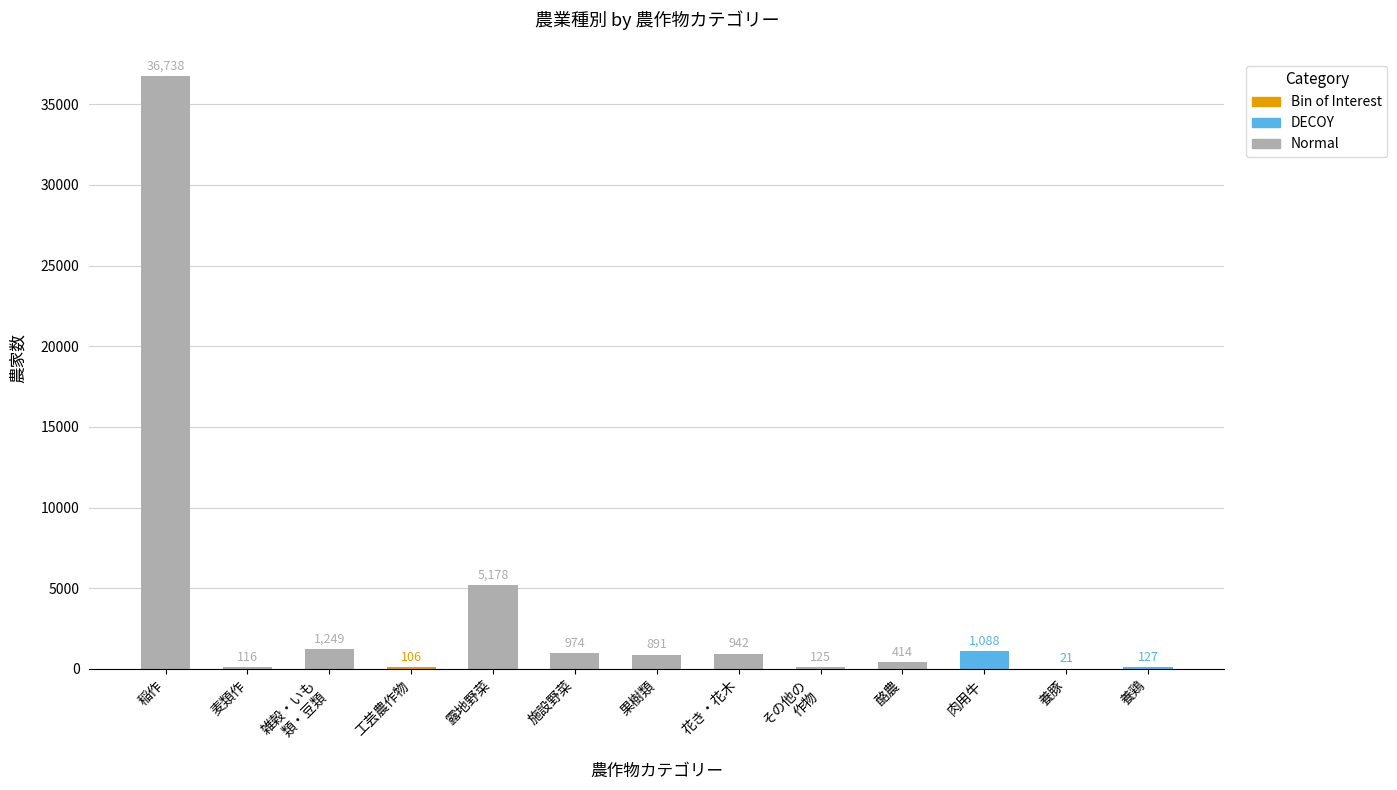

List the series in order of their peak value, highest first.

Normal, DECOY, Bin of Interest